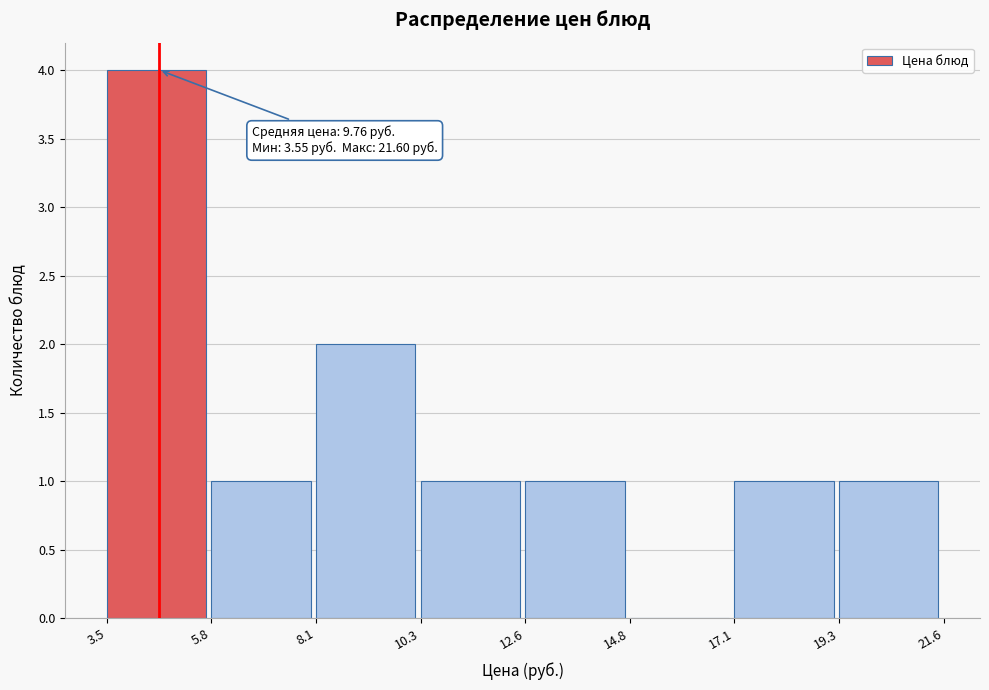

Over which range of the x-axis is the bar tallest?

3.5 to 5.8